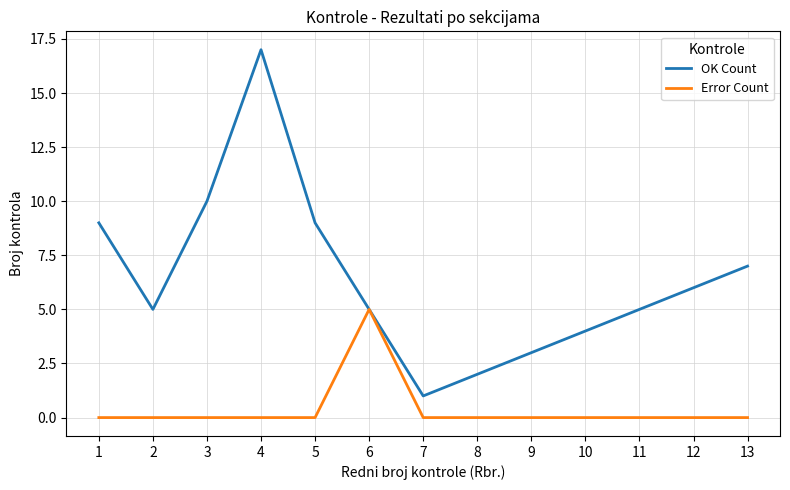

Between 1 and 13, which series saw the biggest shift?

OK Count